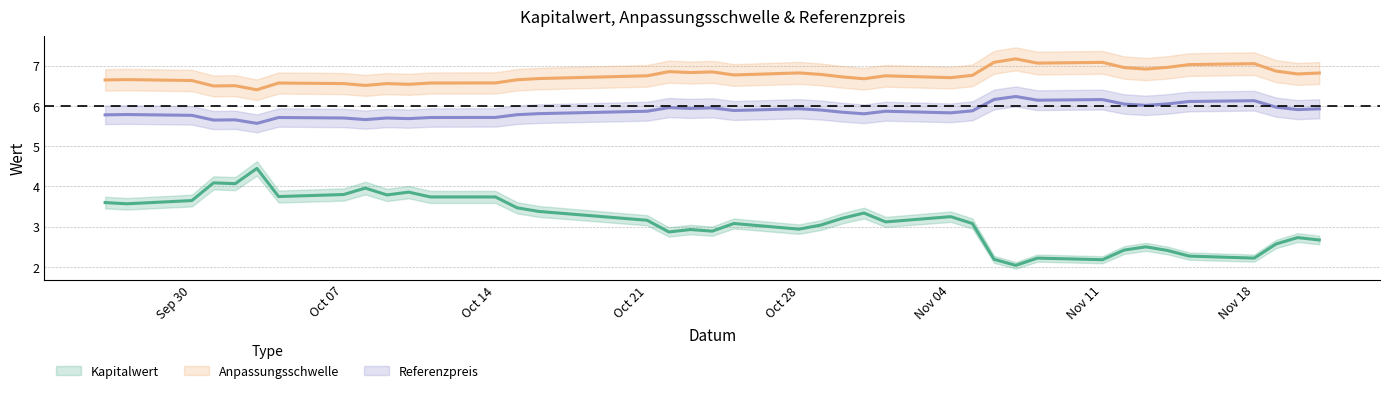

What is the difference between the highest and lowest values at 2024-10-16?

3.3